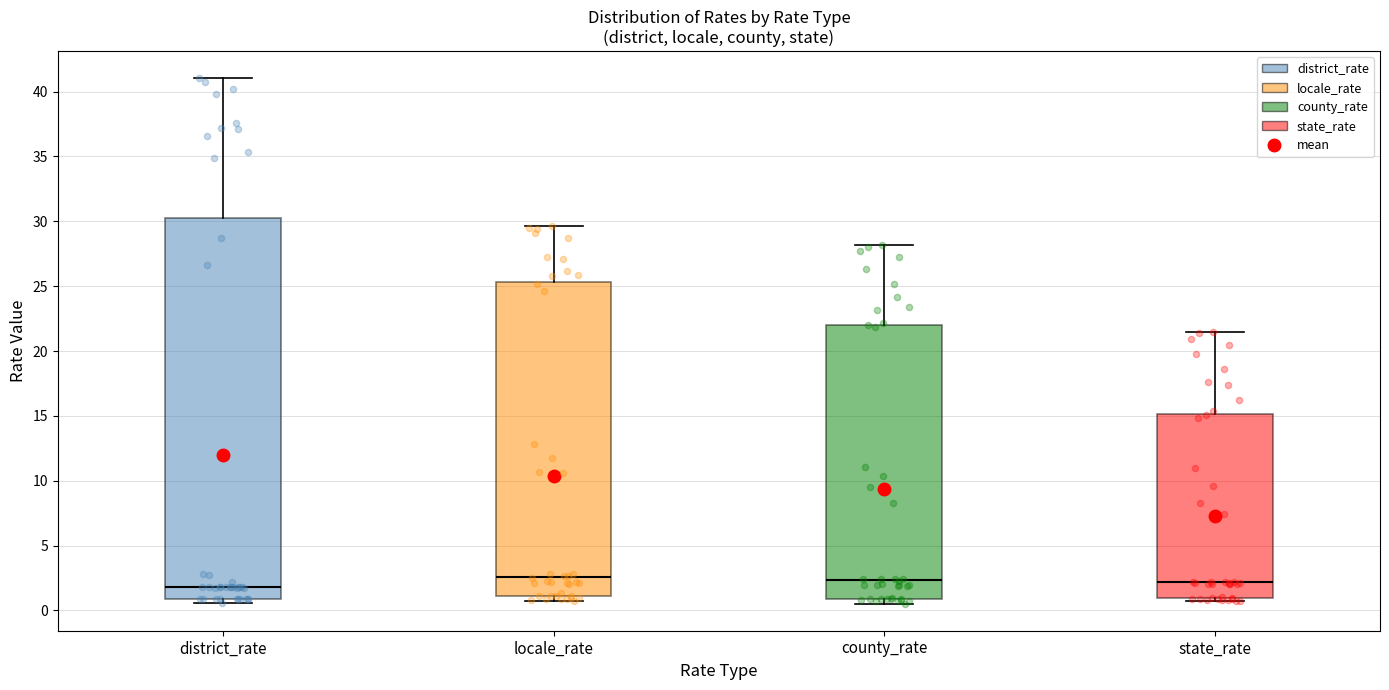

Reading left to right, read every box against the y-axis: the position of its median line, the range the box covers, and the ends of its whiskers. The values are not printed on the chart, so give them approximately, as read against the axis.

district_rate: median 2.0, box 1.0 to 30.5, whiskers 0.5 to 41.0
locale_rate: median 2.5, box 1.0 to 25.5, whiskers 0.5 to 29.5
county_rate: median 2.5, box 1.0 to 22.0, whiskers 0.5 to 28.0
state_rate: median 2.0, box 1.0 to 15.0, whiskers 0.5 to 21.5